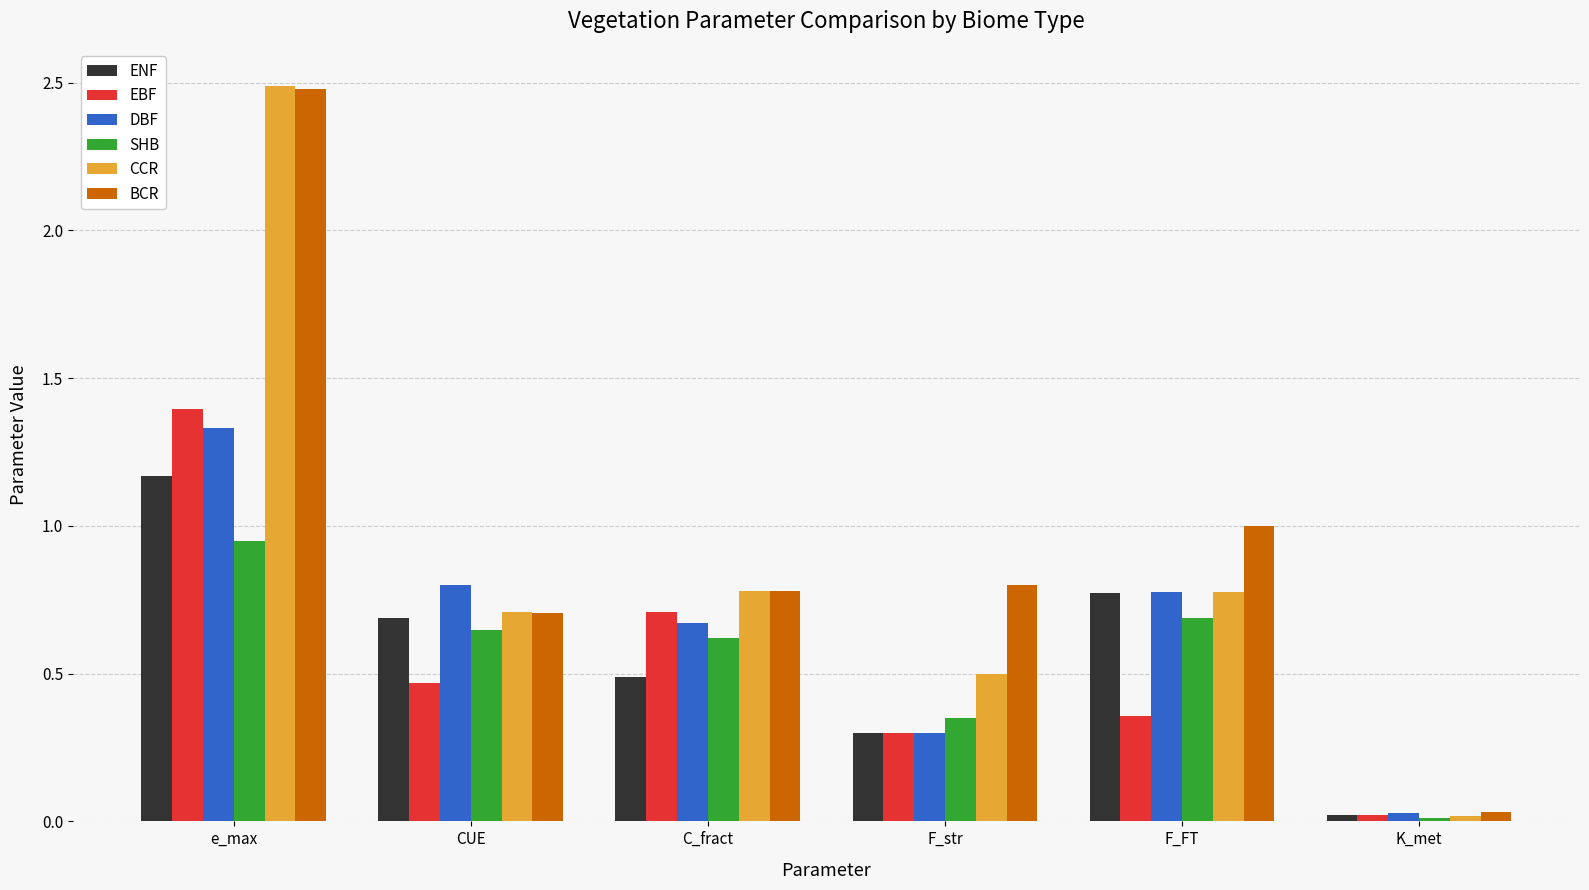

Is the value of ENF at CUE greater than the value of DBF at e_max?

No